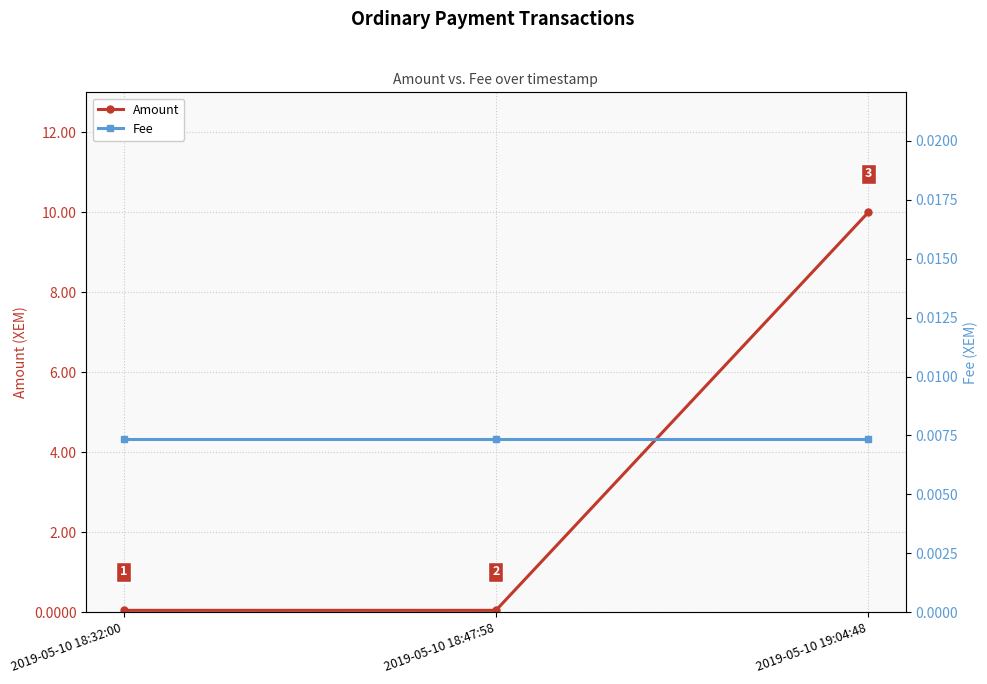

How many series are shown in this chart?

2